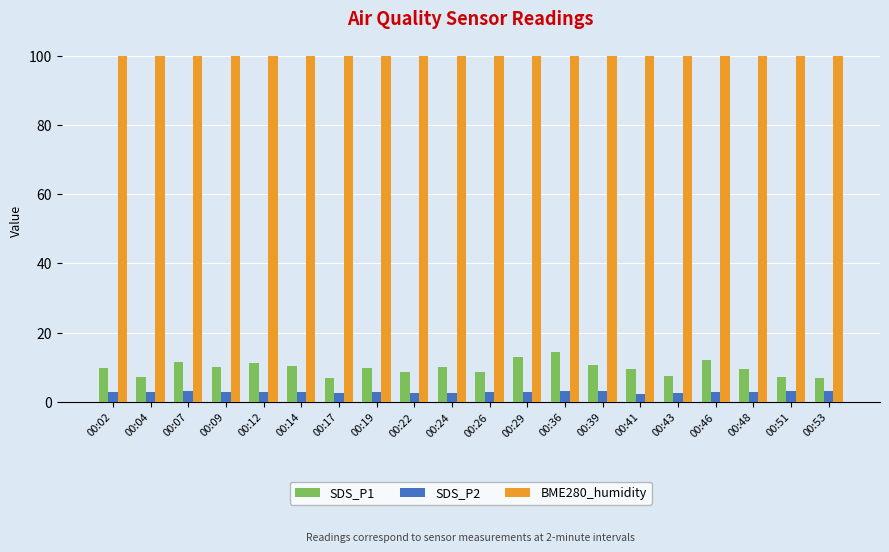

List the series in order of their peak value, highest first.

BME280_humidity, SDS_P1, SDS_P2